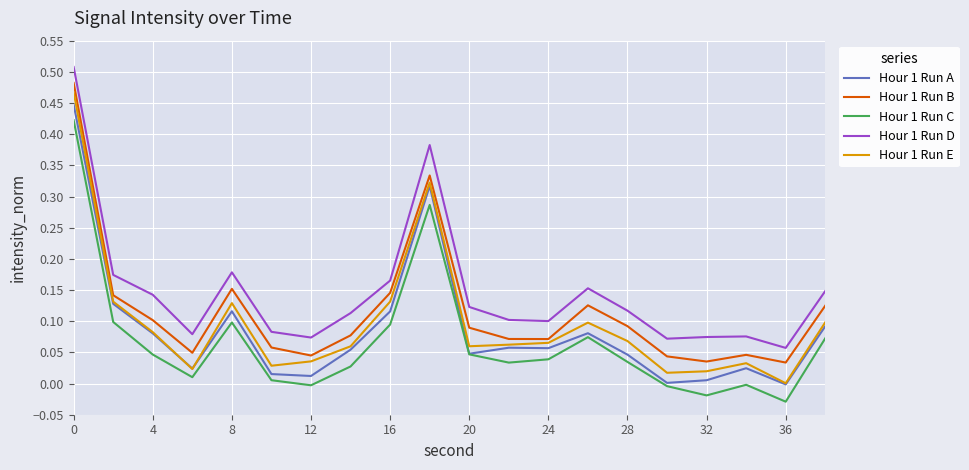

True or false: Hour 1 Run B and Hour 1 Run D cross at least once.

False